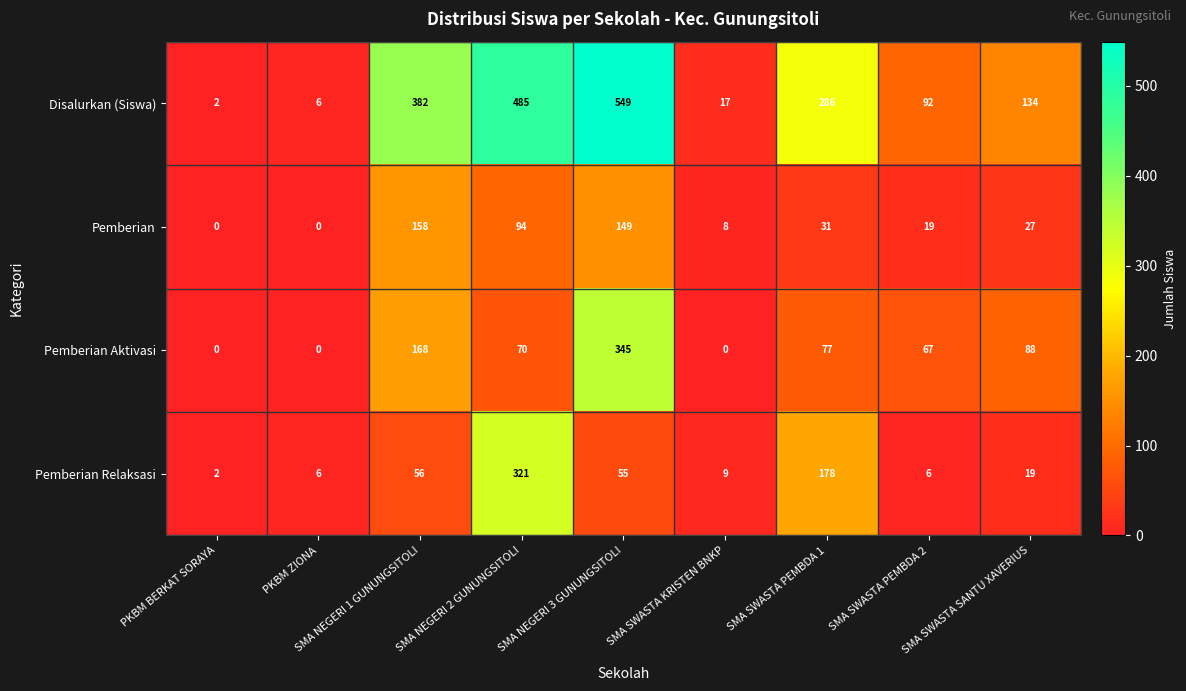

What is the sum of the Pemberian Relaksasi values at SMA SWASTA PEMBDA 2 and SMA NEGERI 1 GUNUNGSITOLI?

62